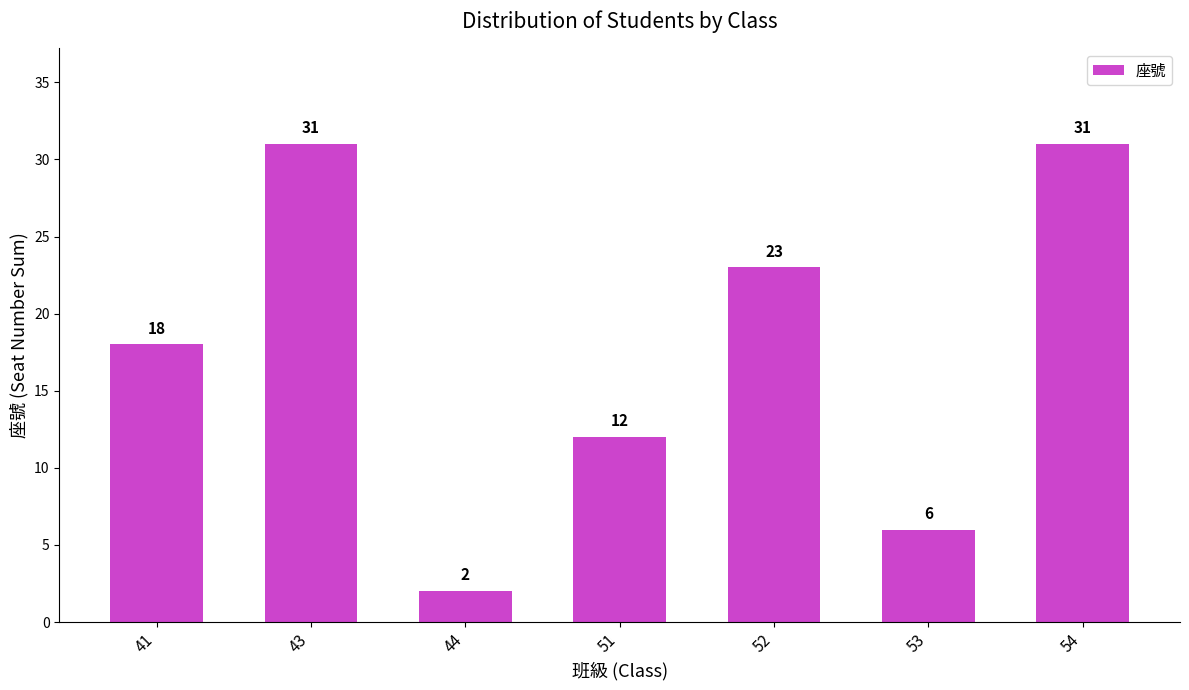

The value at 53 is 2. True or false?

False